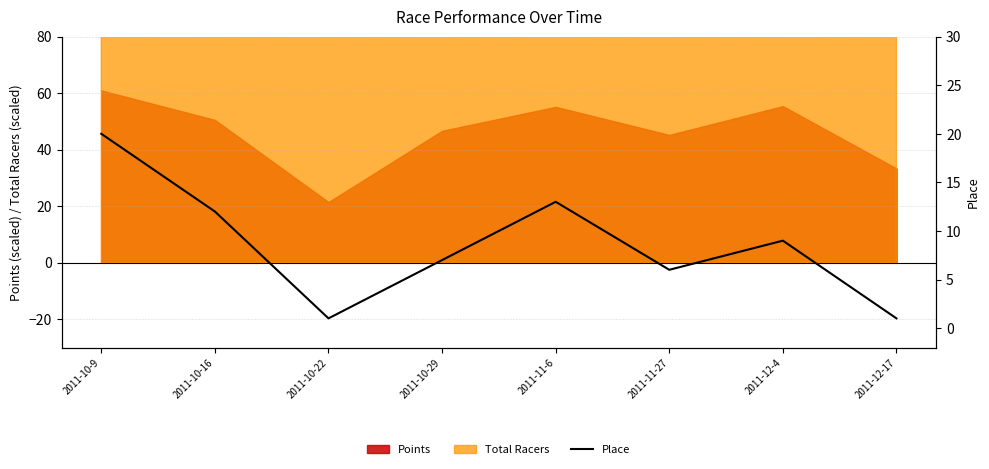

At which label is the value closest to 10?

2011-12-4